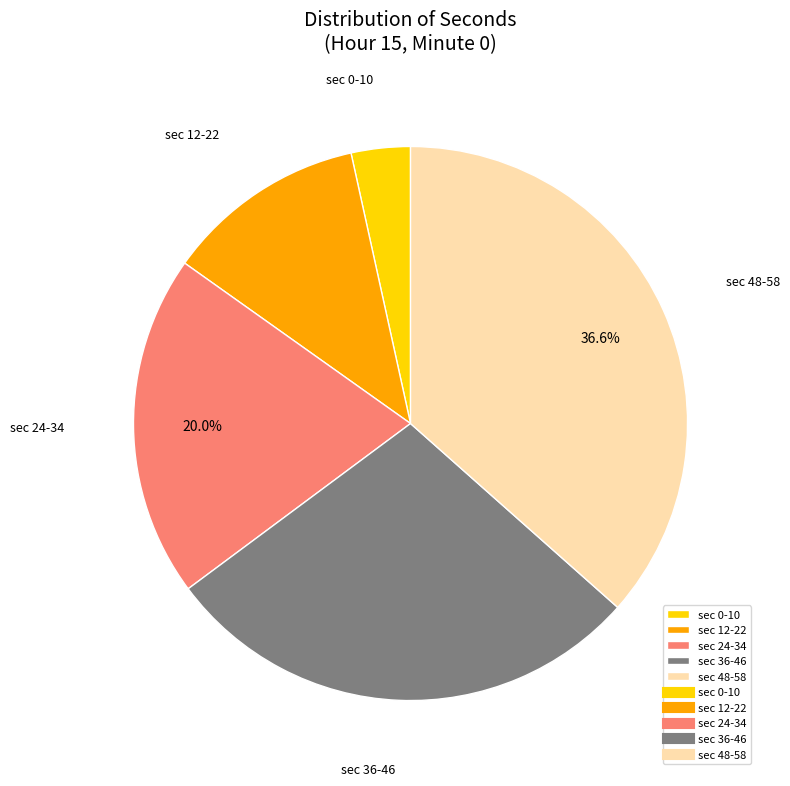

Which category has the biggest portion of the pie?

sec 48-58